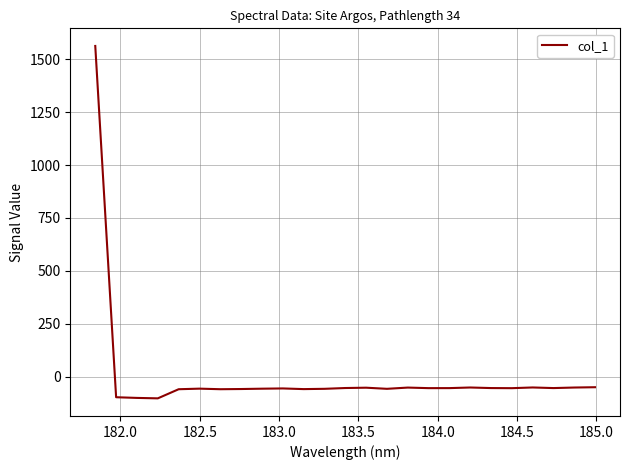

How many lines are shown in the chart?

1